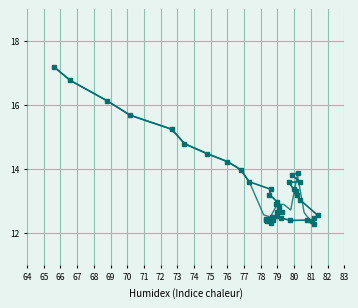

Is the value of temperature_trend at 79 greater than the value of temperature at 73?

Yes